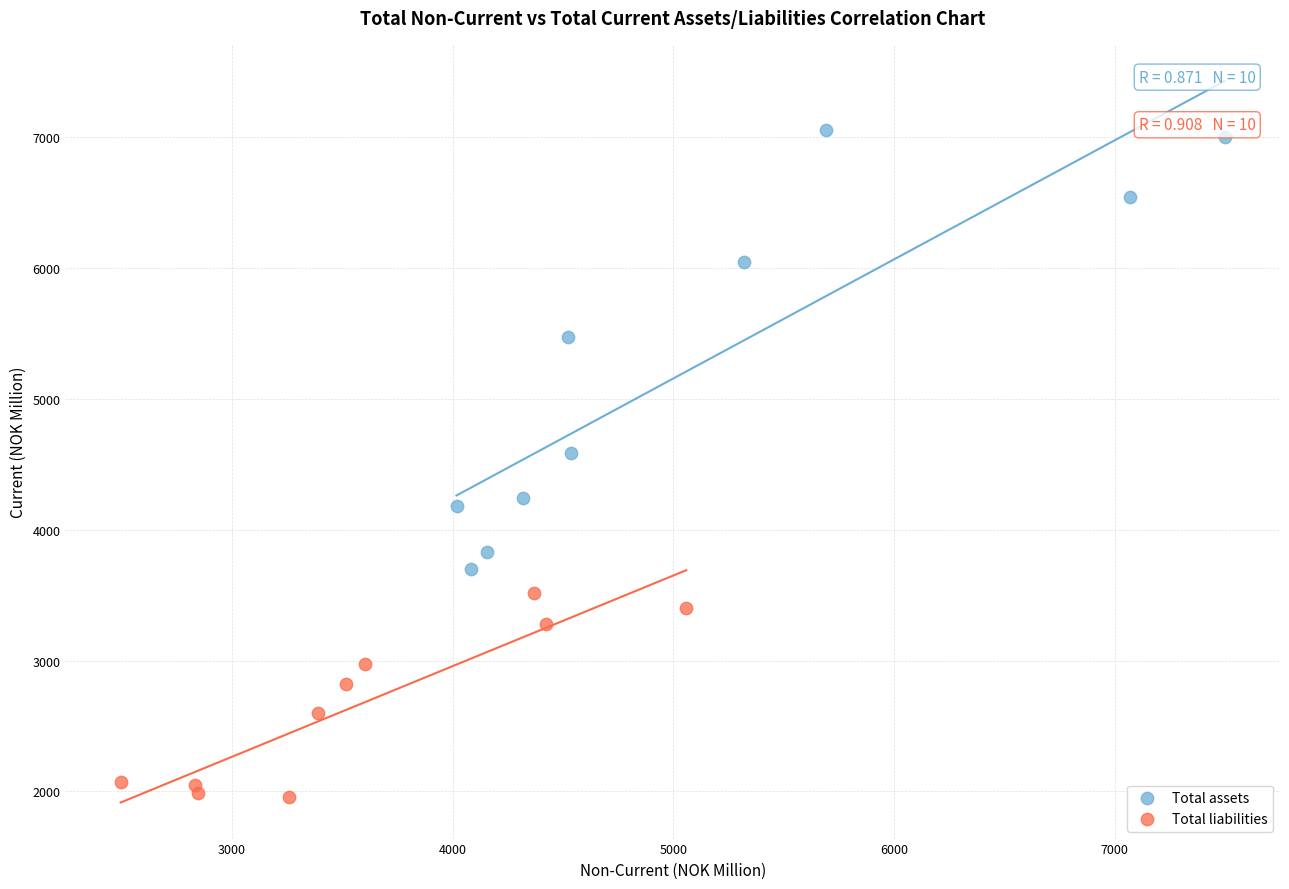

What are all the series names shown in the legend?

Total assets, Total liabilities